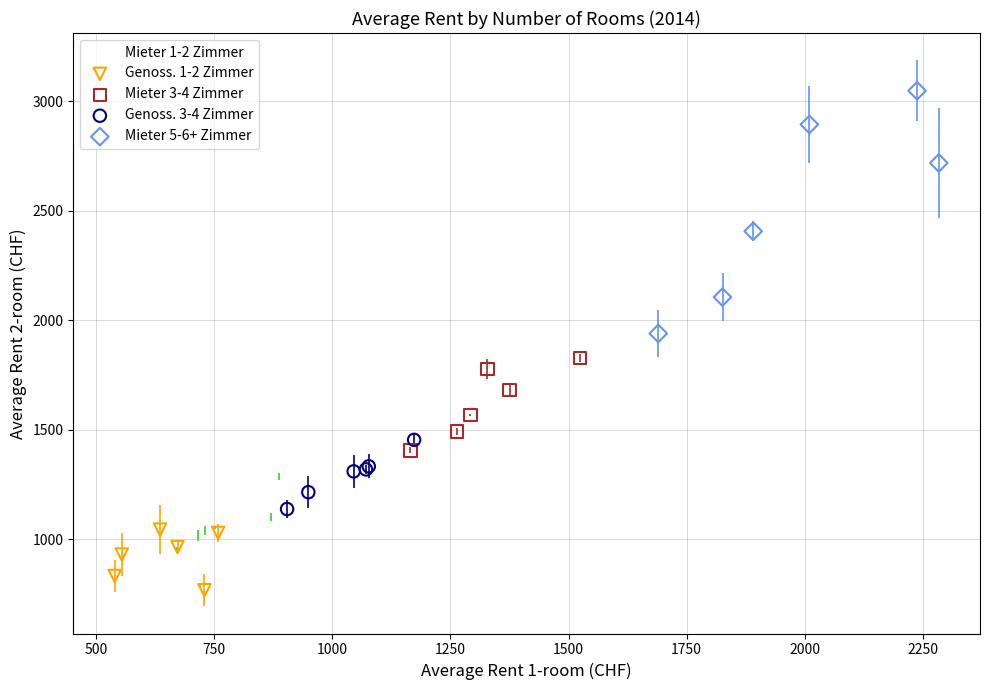

Which series reaches the minimum Y coordinate?

Genoss. 1-2 Zimmer